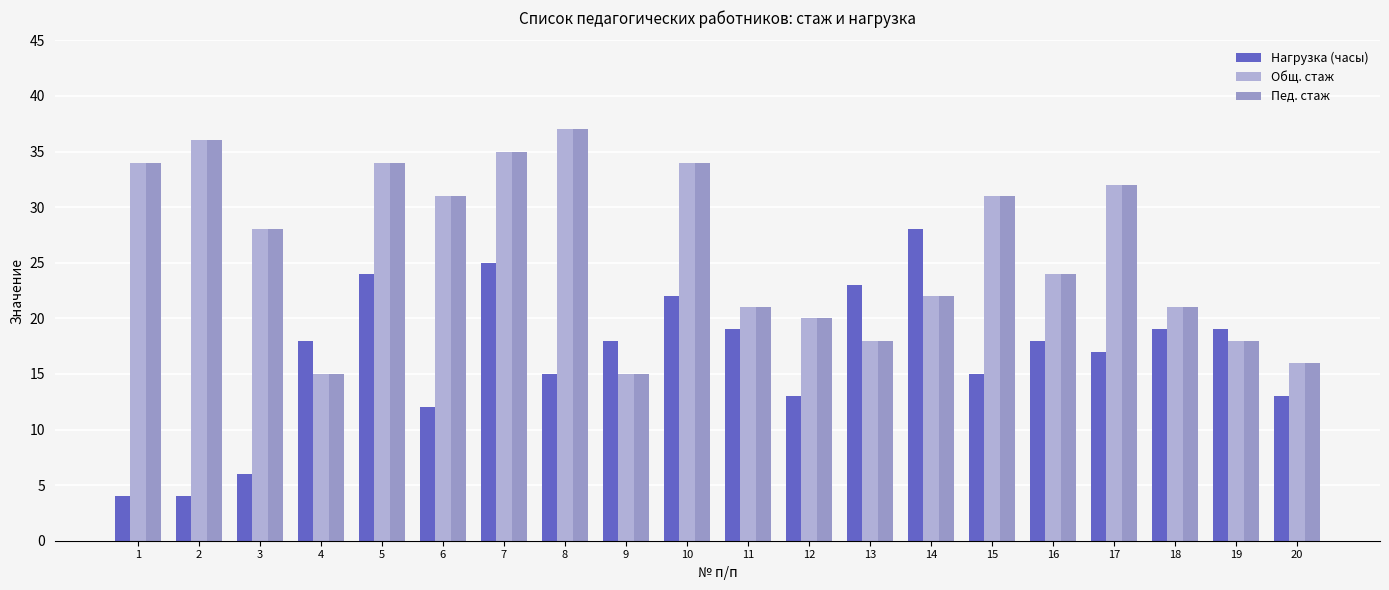

What are all the series names shown in the legend?

Нагрузка (часы), Общ. стаж, Пед. стаж